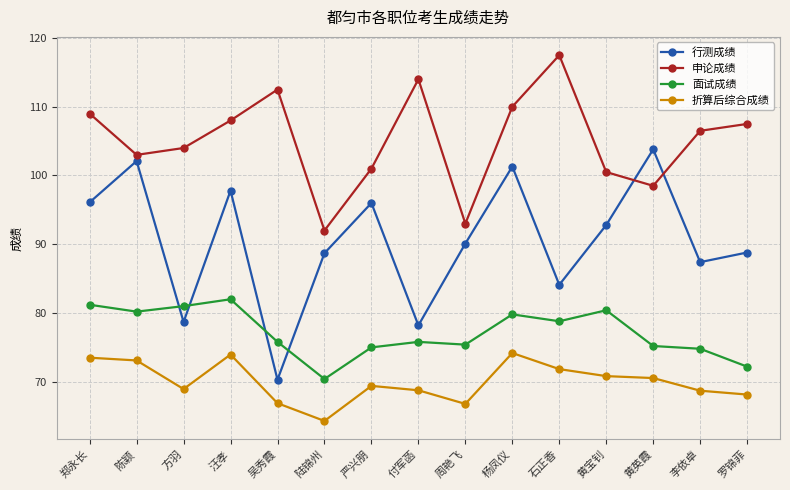

Rank the series by their maximum value, from highest to lowest.

申论成绩, 行测成绩, 面试成绩, 折算后综合成绩